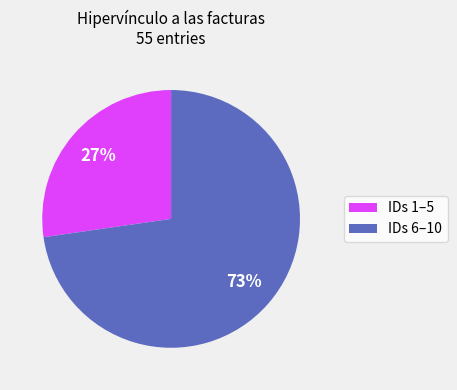

What is the ratio of the value at IDs 1–5 to the value at IDs 6–10?

0.4